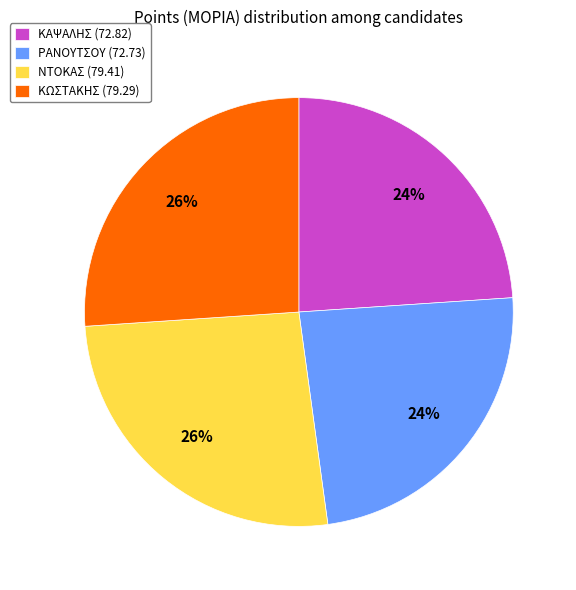

To the nearest percent, what is the average slice percentage?

25%